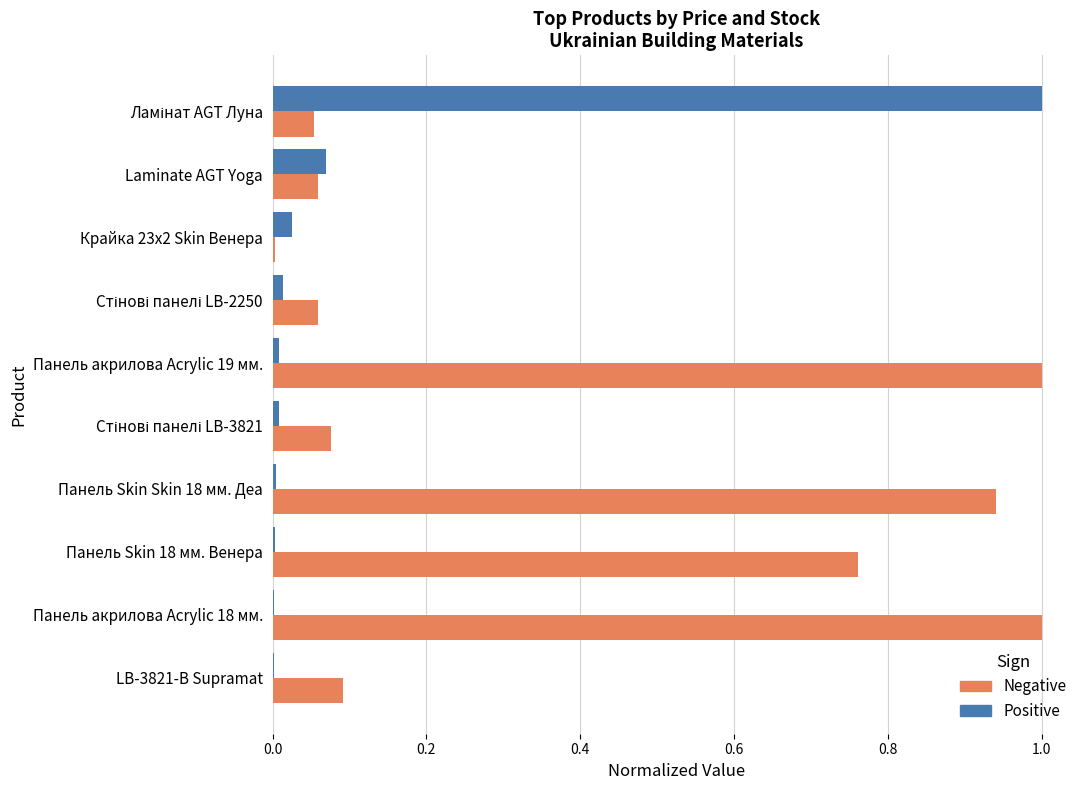

What is the maximum value shown in the chart?

1.0